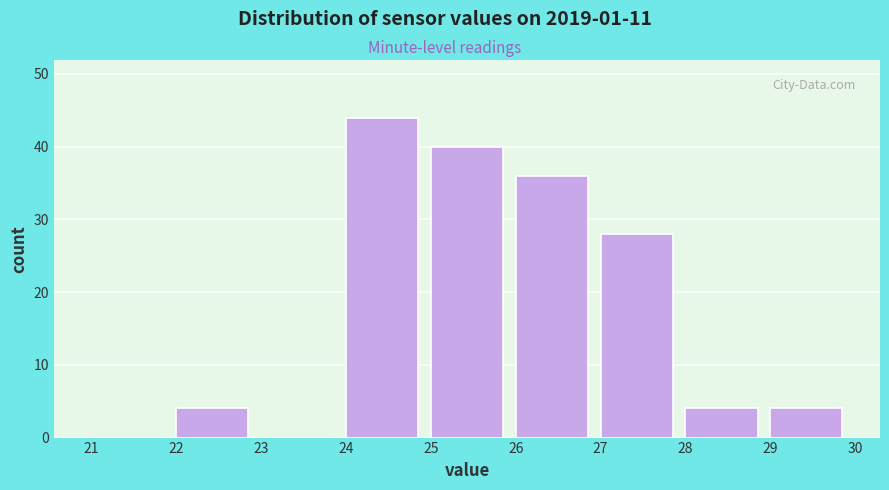

Reading left to right, list every bar in this chart as the range it spans on the x-axis followed by its height. The values are not printed on the chart, so give them approximately, as read against the axis.

21 to 22: 0
22 to 23: 4
23 to 24: 0
24 to 25: 44
25 to 26: 40
26 to 27: 36
27 to 28: 28
28 to 29: 4
29 to 30: 4